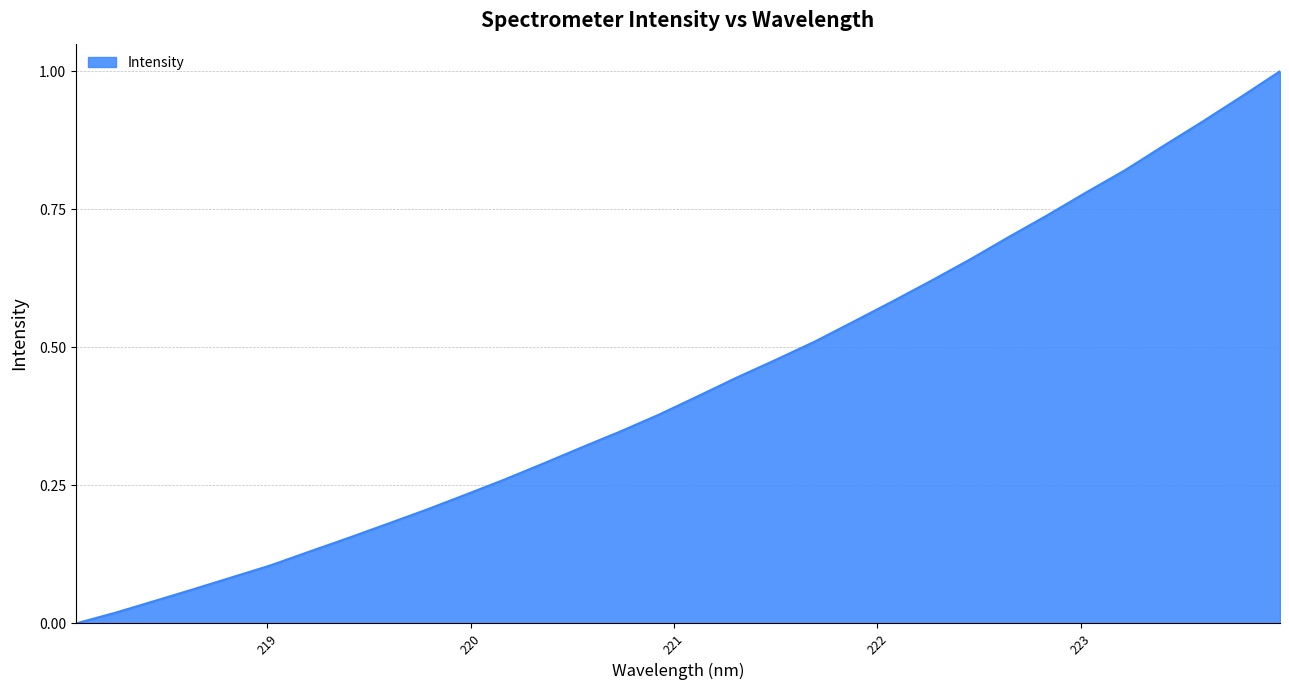

Reading right to left, transcribe all the data shown in this chart.

1.0	1.0	0.9	0.9	0.8	0.8	0.7	0.7	0.7	0.6	0.6	0.5	0.5	0.5	0.4	0.4	0.4	0.3	0.3	0.3	0.3	0.2	0.2	0.2	0.2	0.1	0.1	0.1	0.1	0.0	0.0	0.0